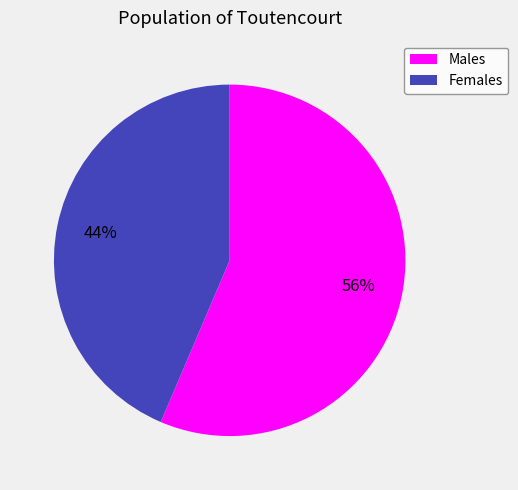

What percentage is the Females slice, to the nearest percent?

44%